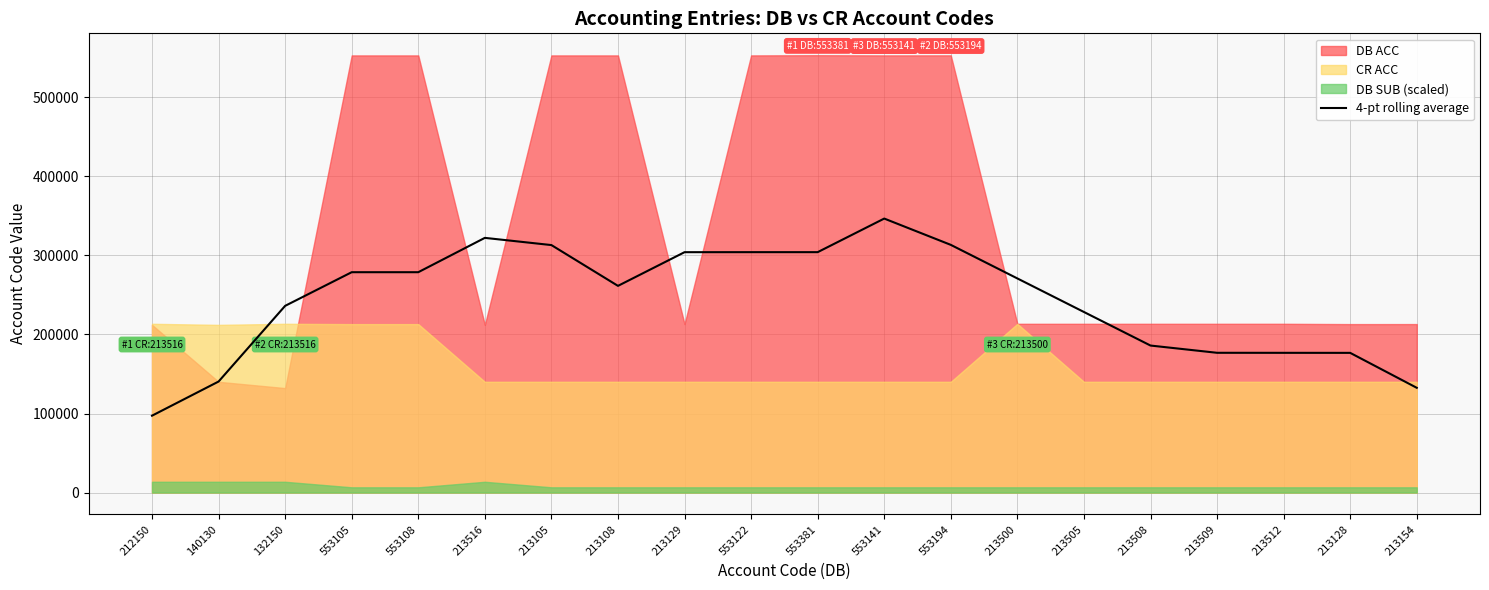

Between 213105 and 553105, which is larger?

213105